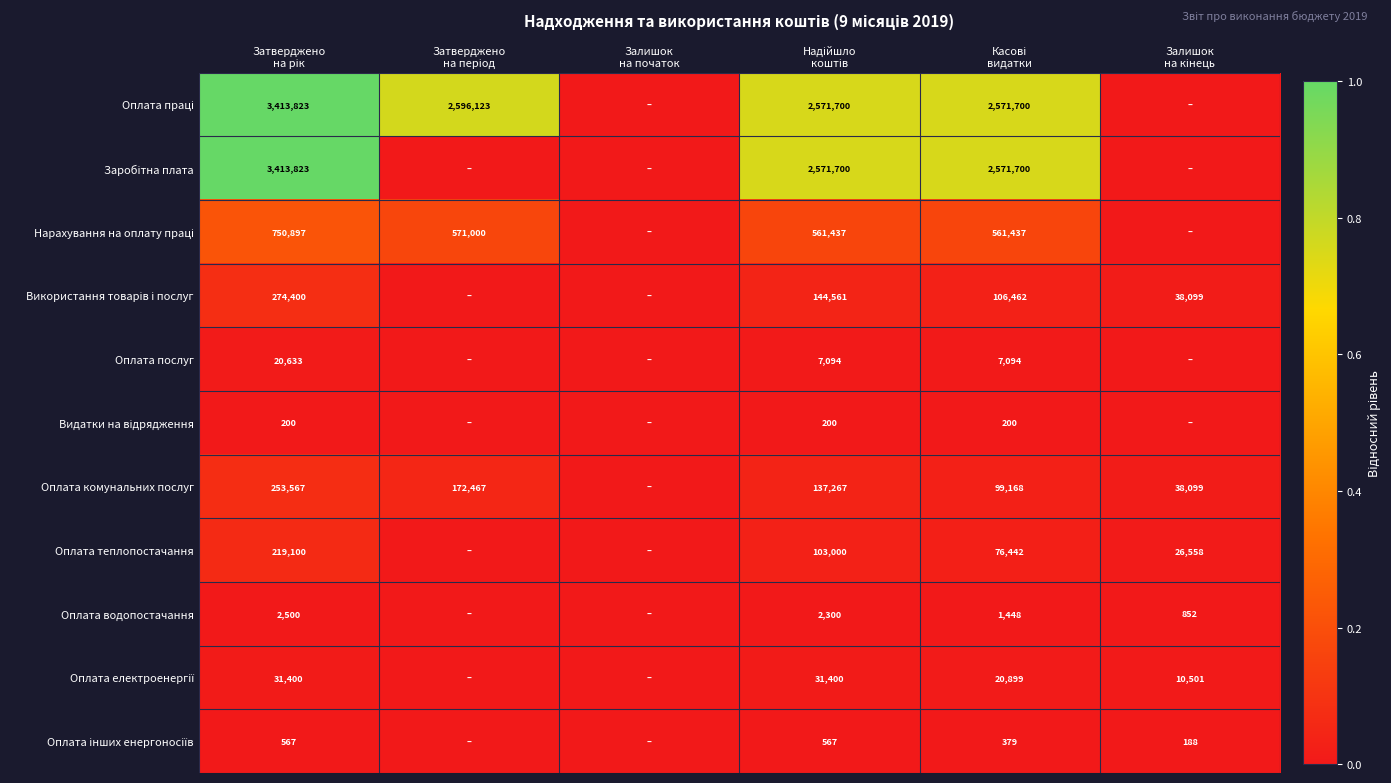

Is the value of Оплата комунальних послуг at Затверджено на рік greater than the value of Оплата послуг at Надійшло коштів?

Yes